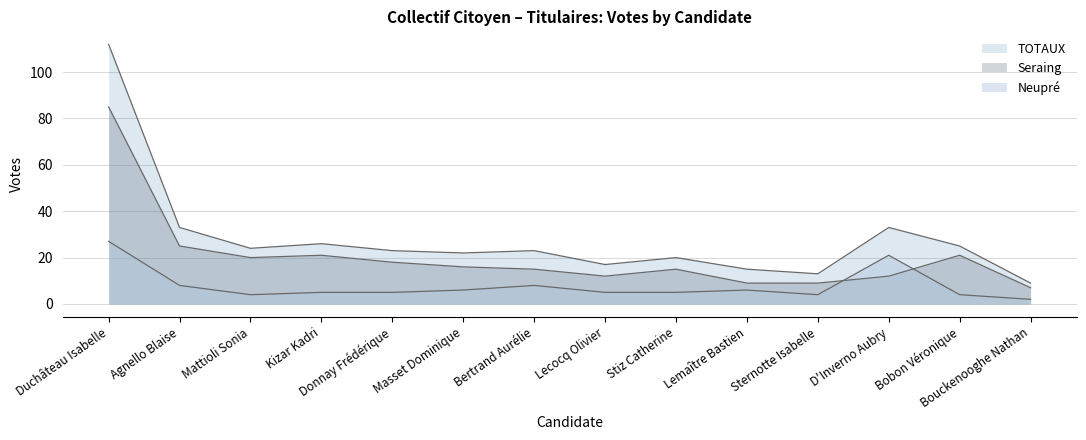

What is the approximate value of Neupré at Kizar Kadri?

5